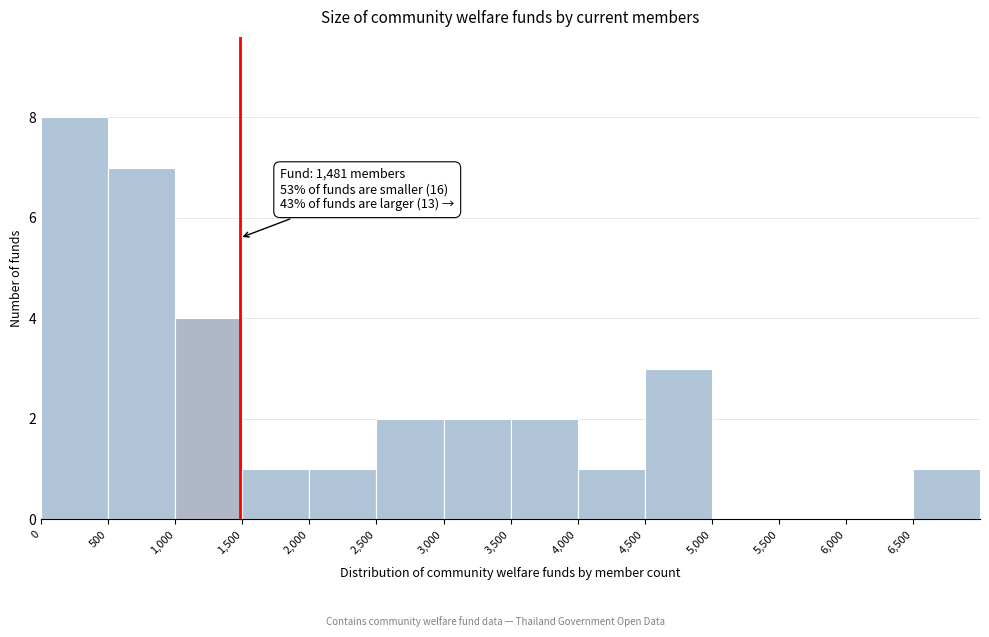

Over which range of the x-axis is the bar tallest?

0 to 500